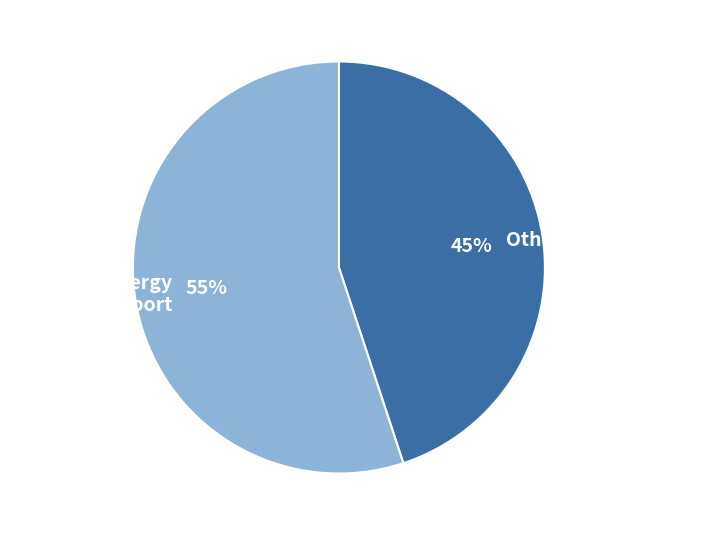

To the nearest percent, what is the difference between the largest and smallest slice percentages?

10%